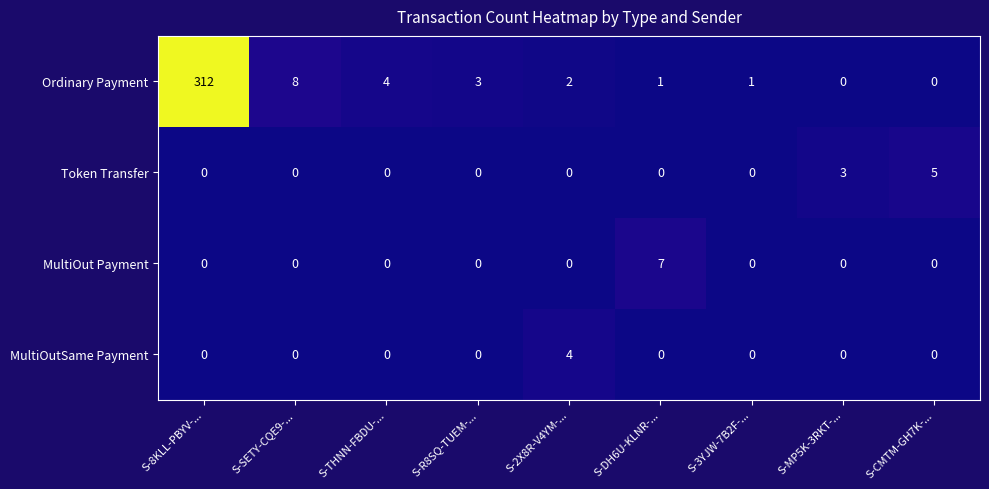

Which series has the largest total across all categories?

Ordinary Payment